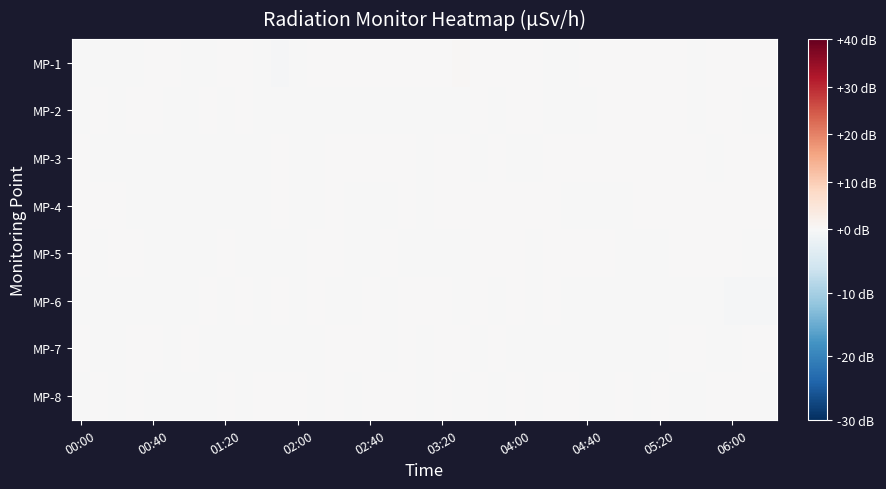

List the series in order of their peak value, highest first.

MP-1, MP-6, MP-7, MP-8, MP-3, MP-4, MP-2, MP-5